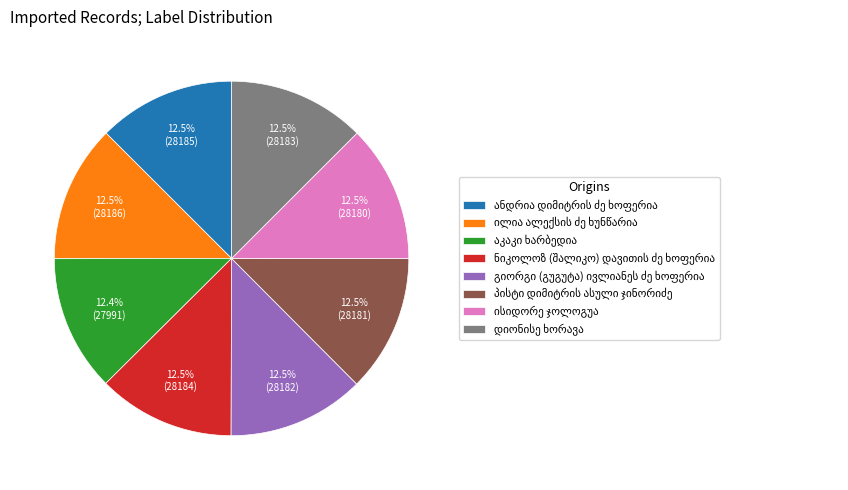

Which category has the biggest portion of the pie?

ილია ალექსის ძე ხუნწარია